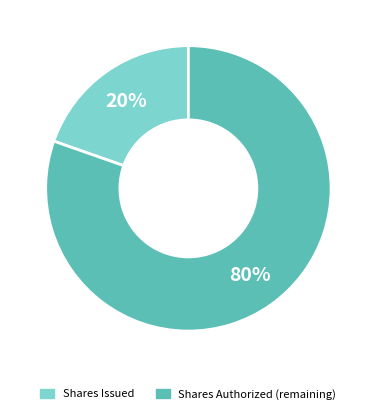

To the nearest percent, what is the average slice percentage?

50%